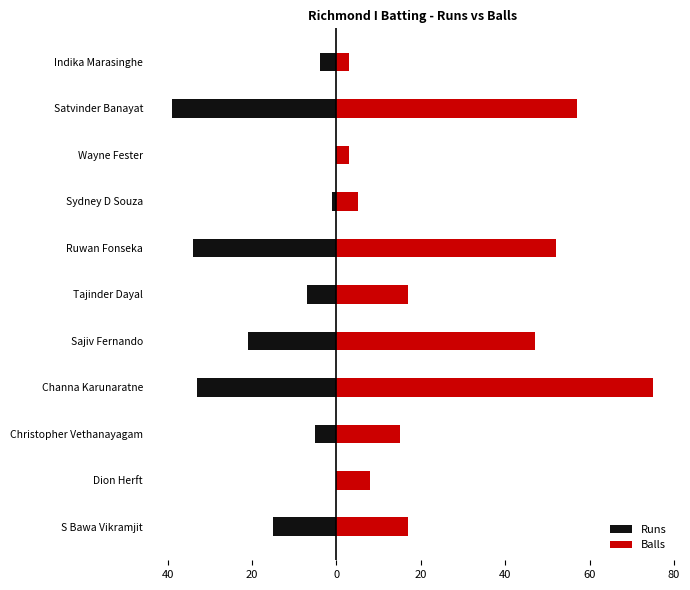

Rank the series by their average value, from lowest to highest.

Runs, Balls